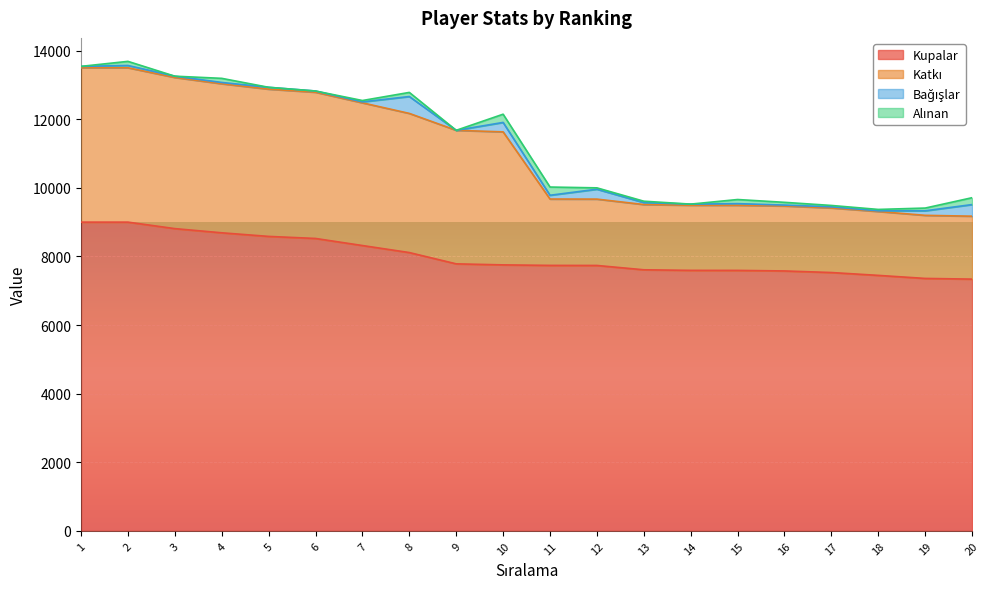

True or false: Katkı and Kupalar cross at least once.

False